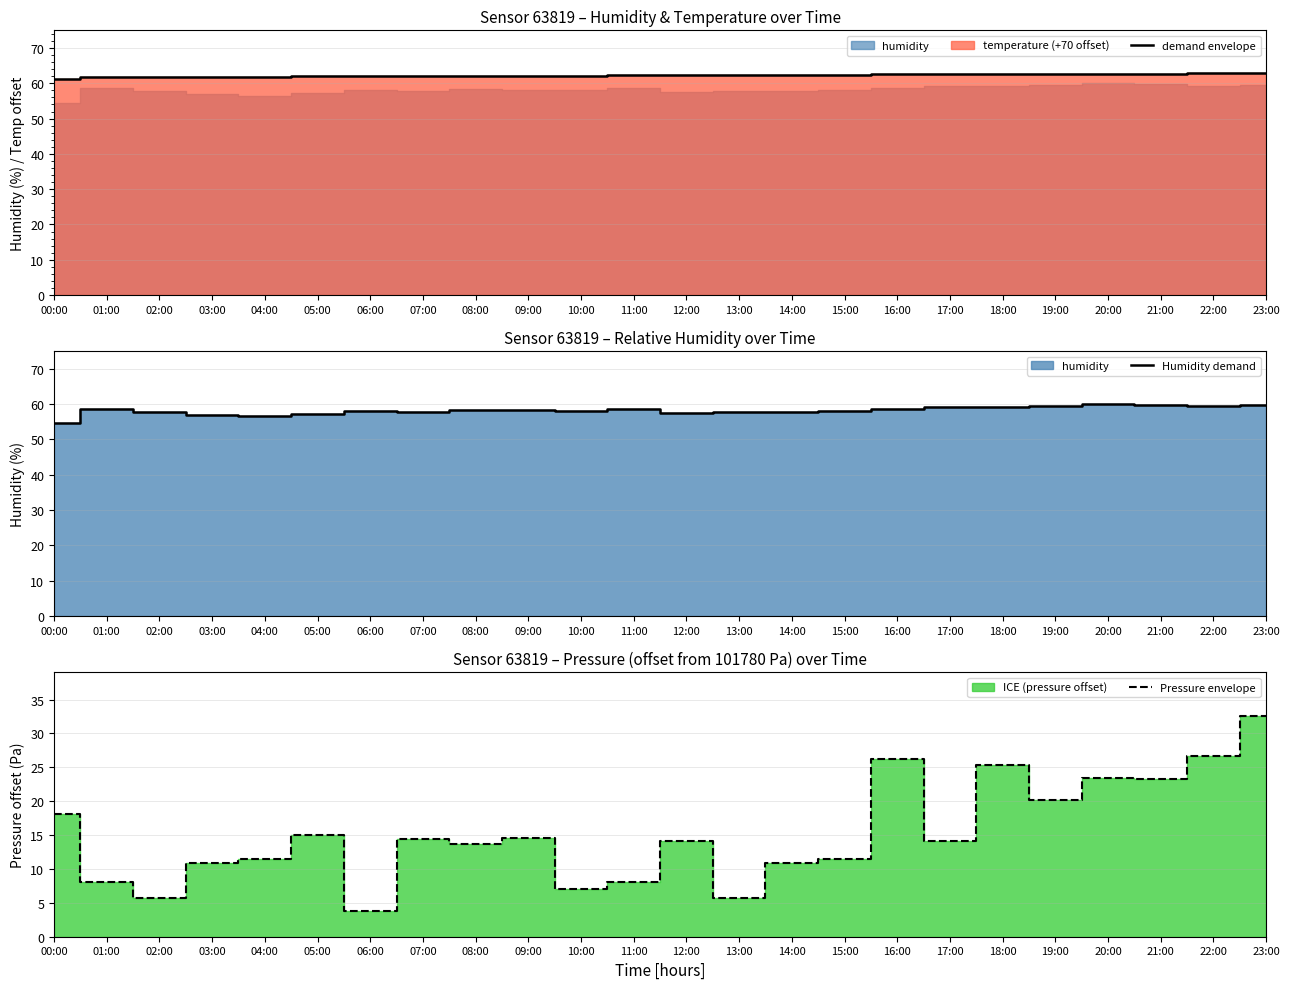

True or false: Pressure envelope and Humidity demand cross at least once.

False